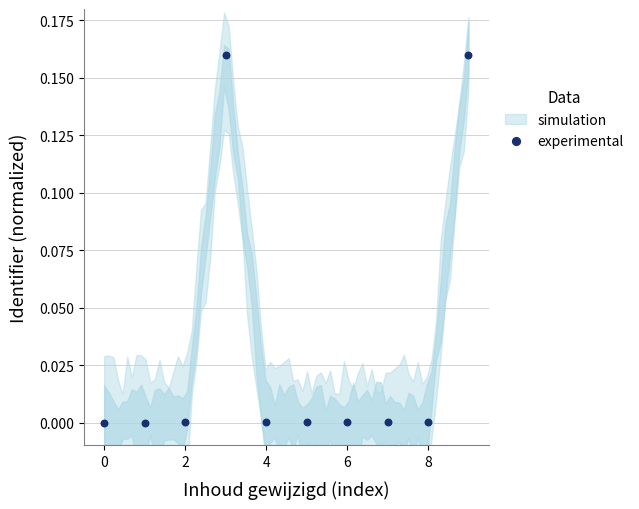

How many data points are displayed?

10